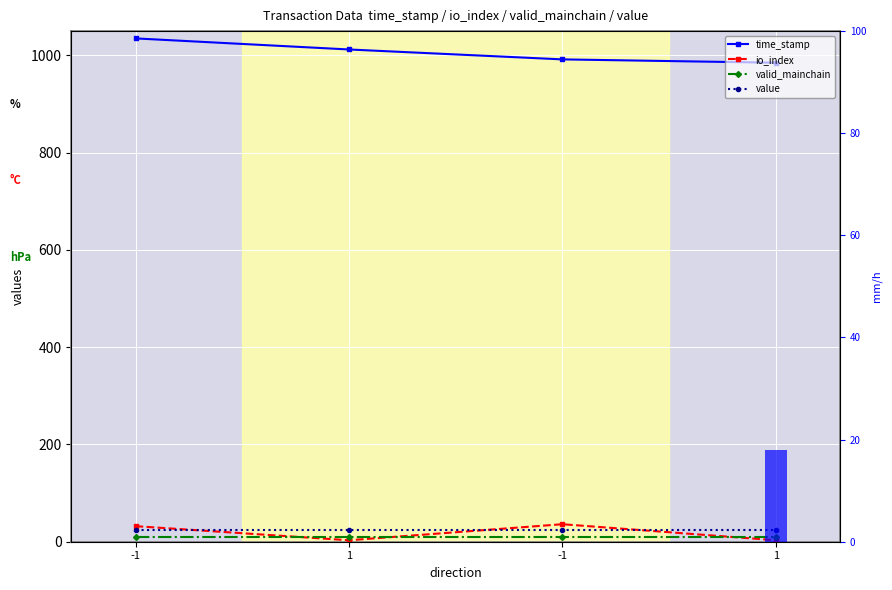

True or false: time_stamp has a value of 391.4 at -1.

False